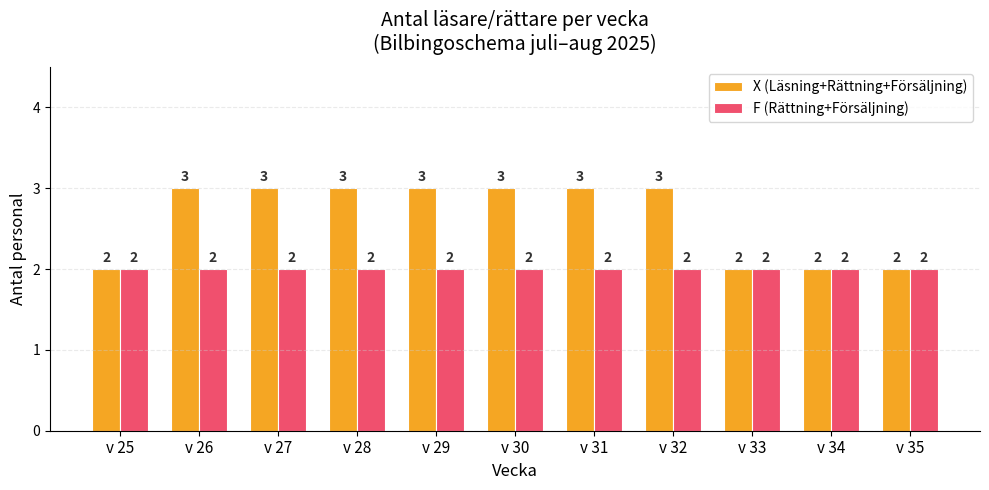

What is the greatest value displayed?

3